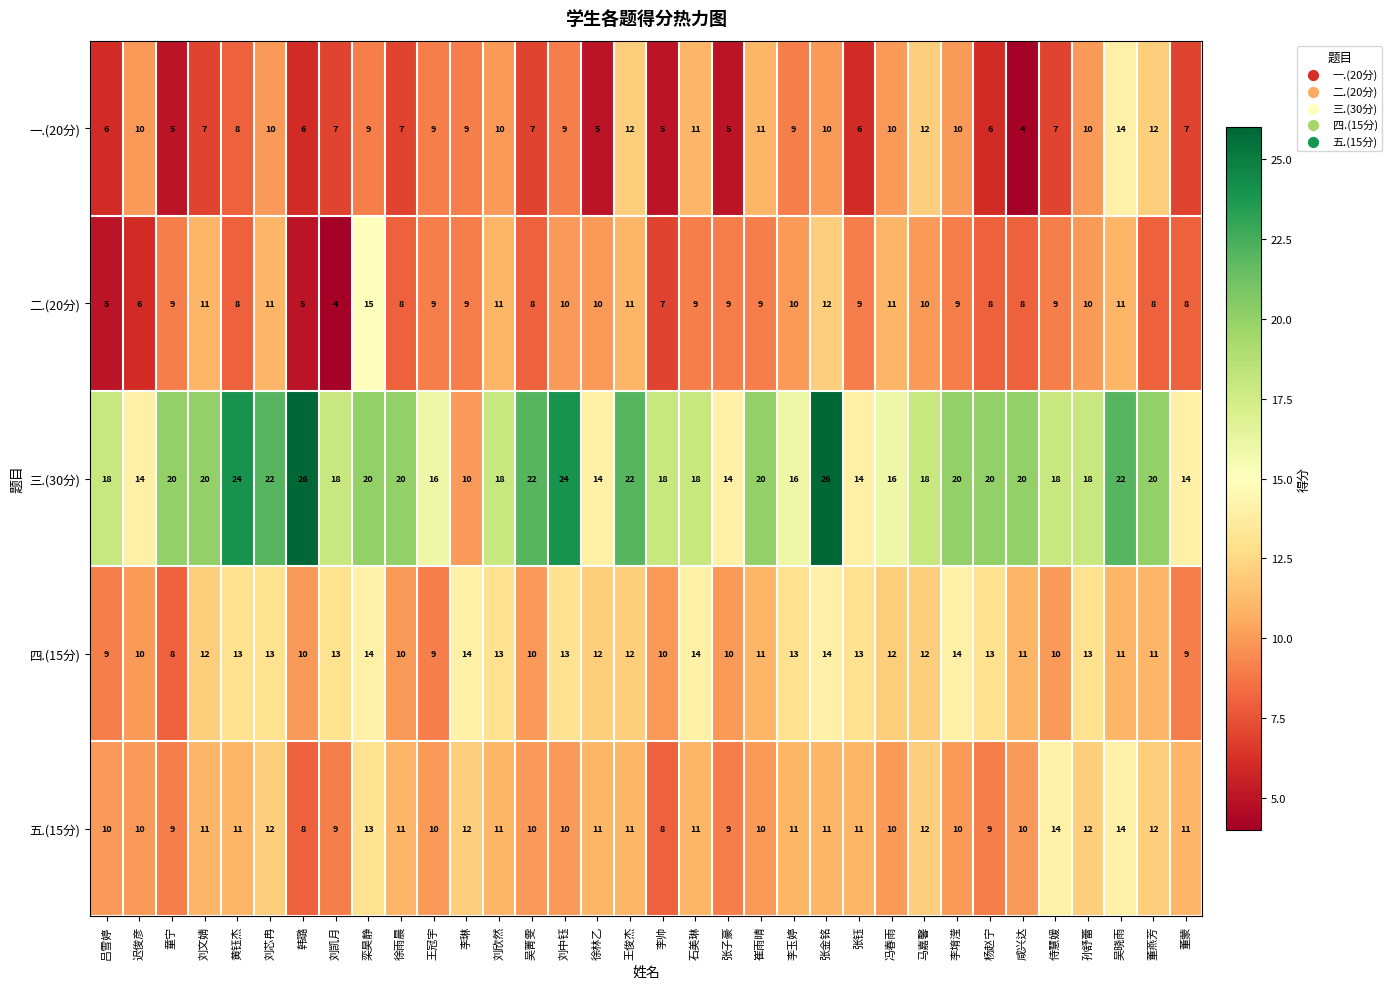

Is it true that 一.(20分) equals 14 at 吴晓雨?

True